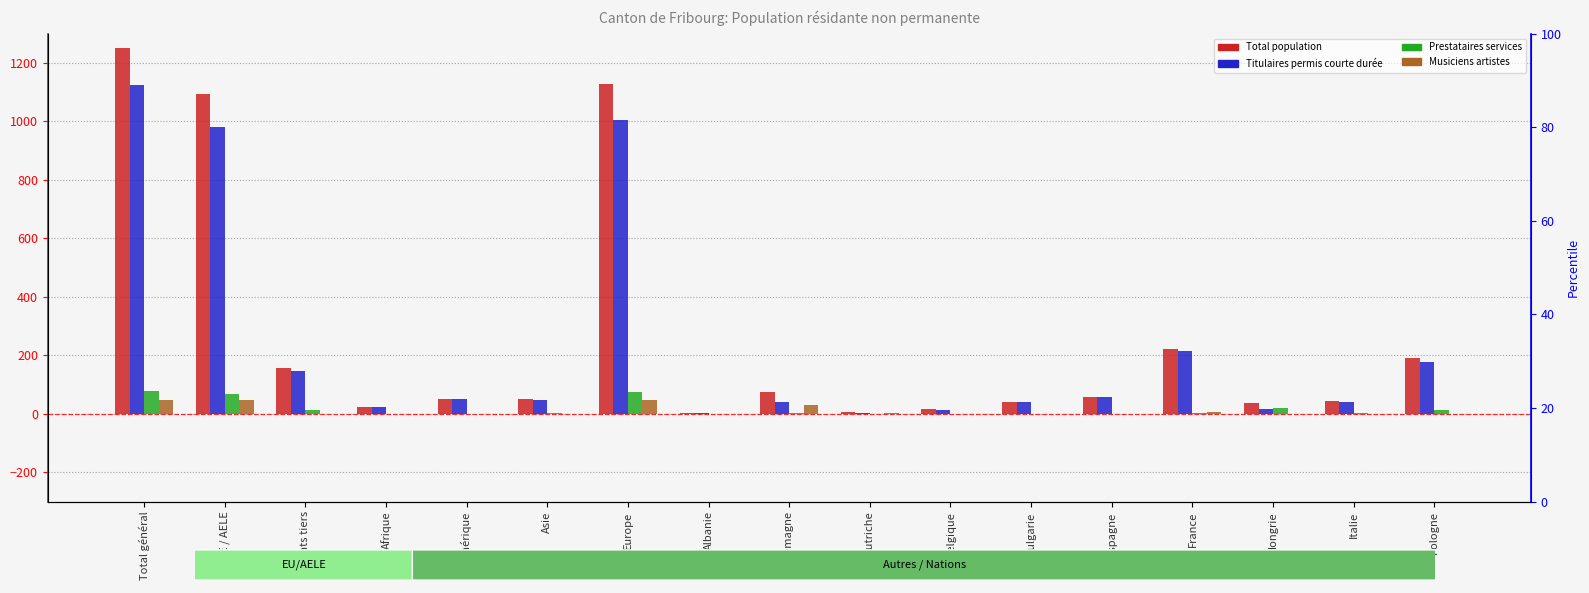

Which series has the largest range (max minus min)?

Total population